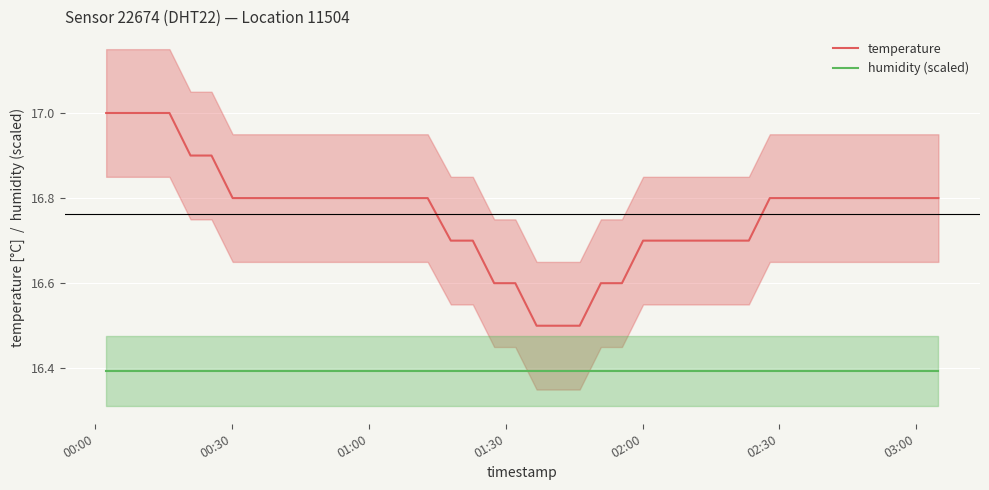

True or false: humidity (scaled) and temperature cross at least once.

False